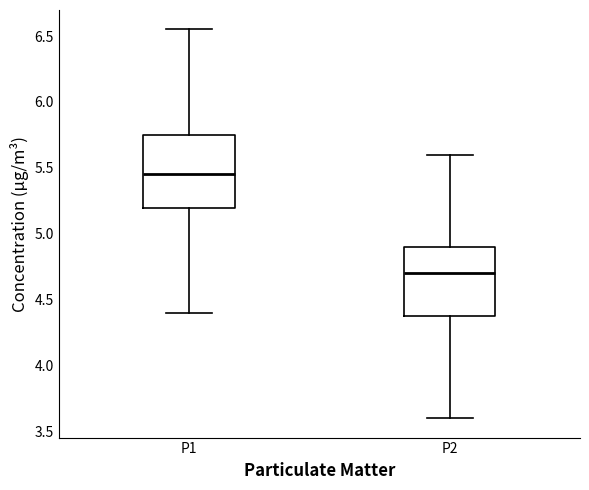

Where is the upper edge of the box for P1 on the y-axis? The values are not printed on the chart, so give them approximately, as read against the axis.

5.75